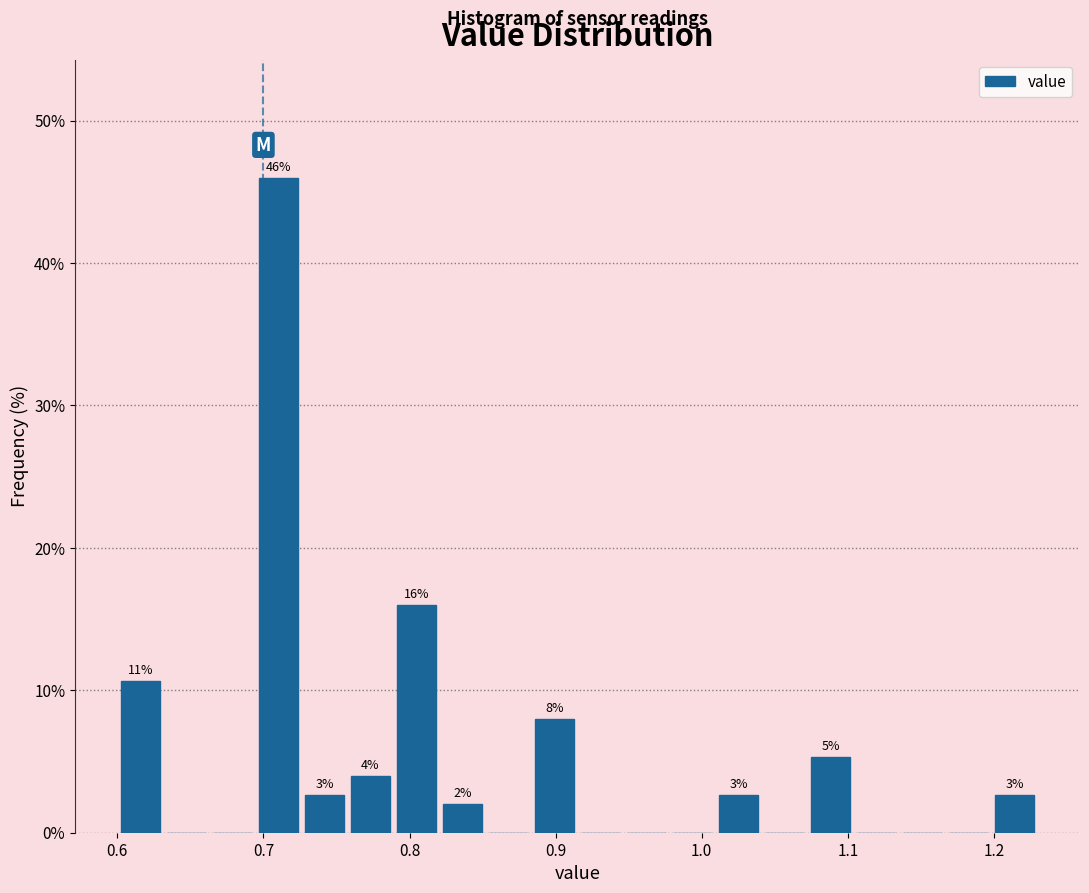

Read against the x-axis, roughly where is the centre of the tallest bar?

0.71